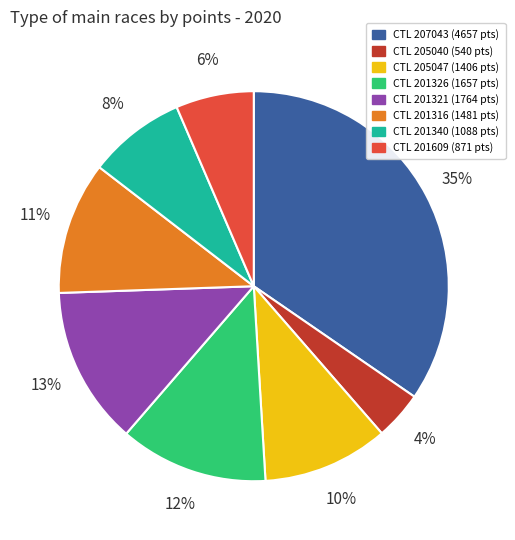

Is there a majority slice in this chart?

No